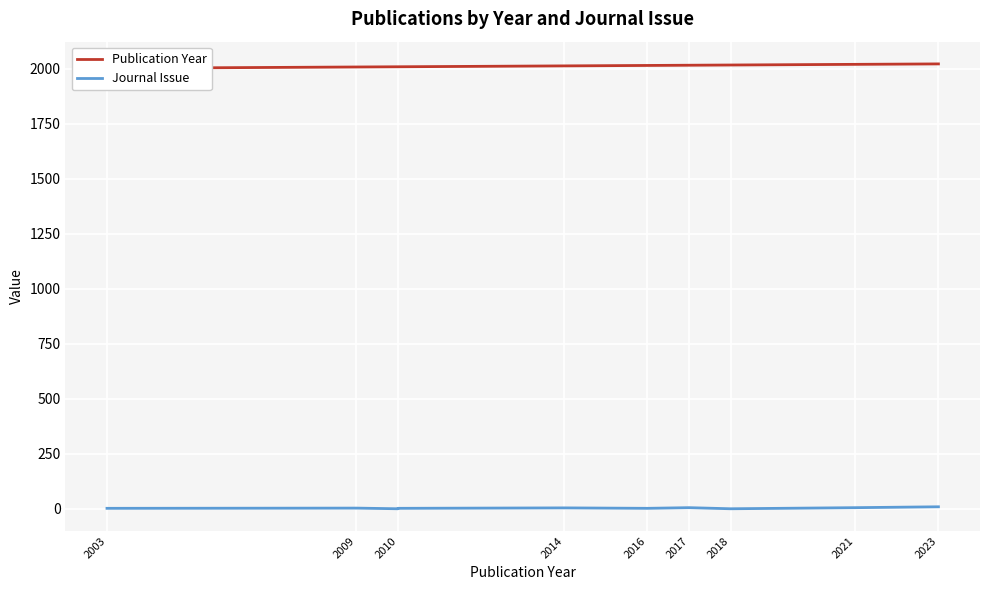

What is the spread (max minus min) of values at 2023?

2013